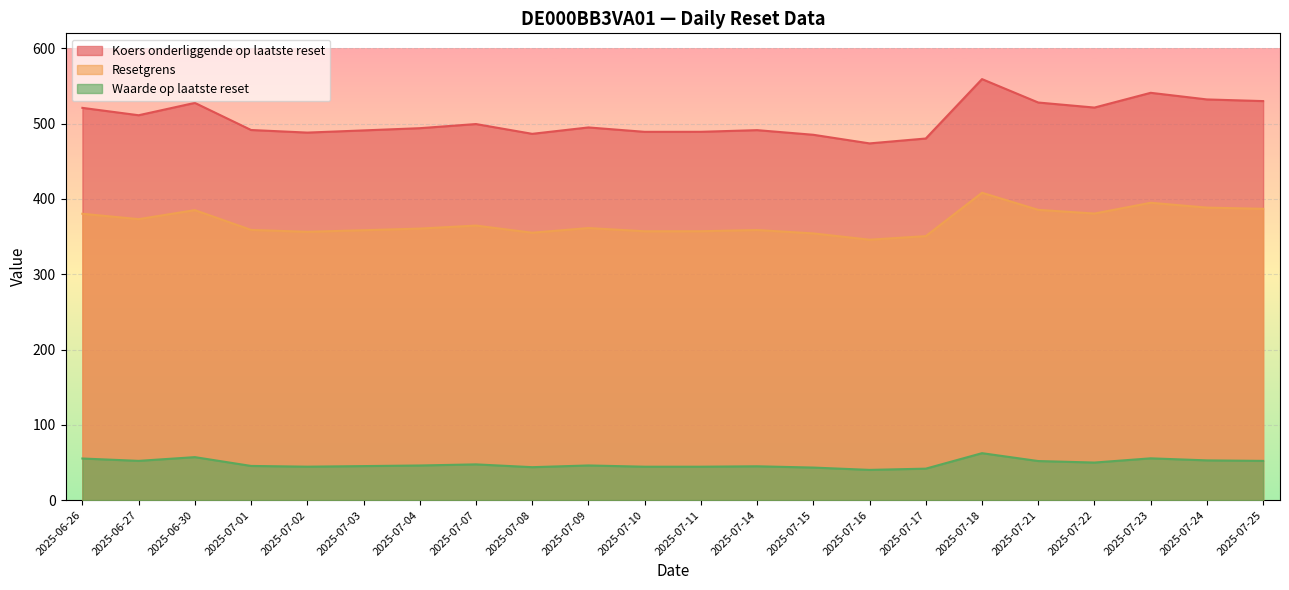

How many distinct data groups are displayed?

3